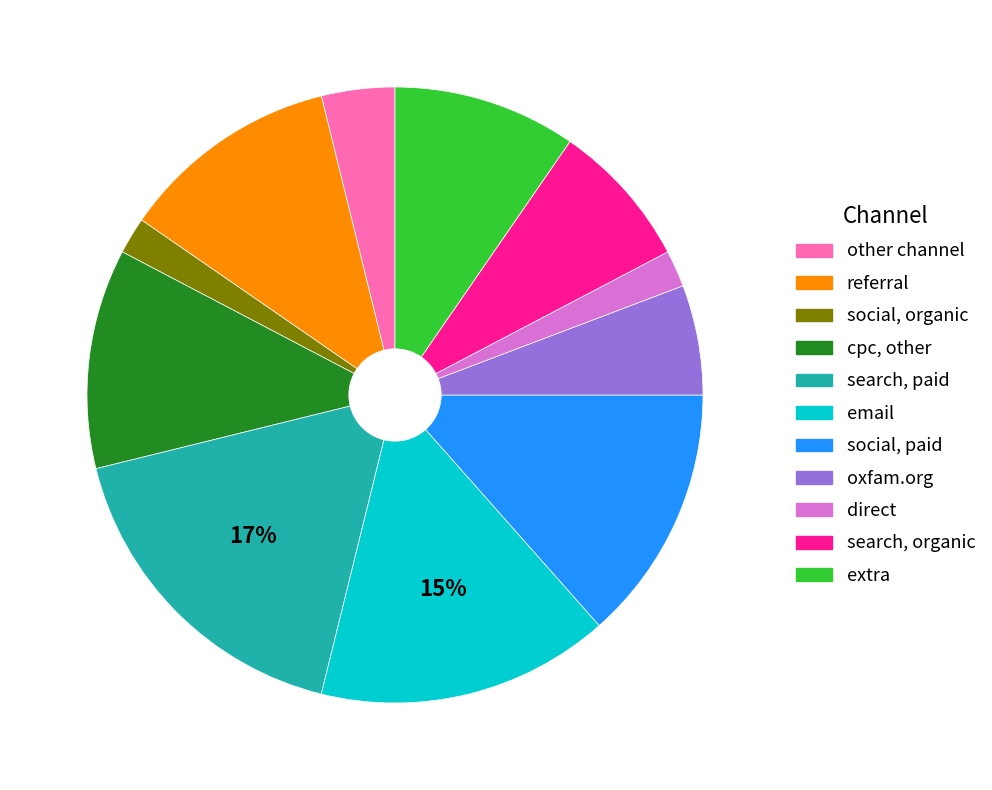

How many slices are in this pie chart?

11